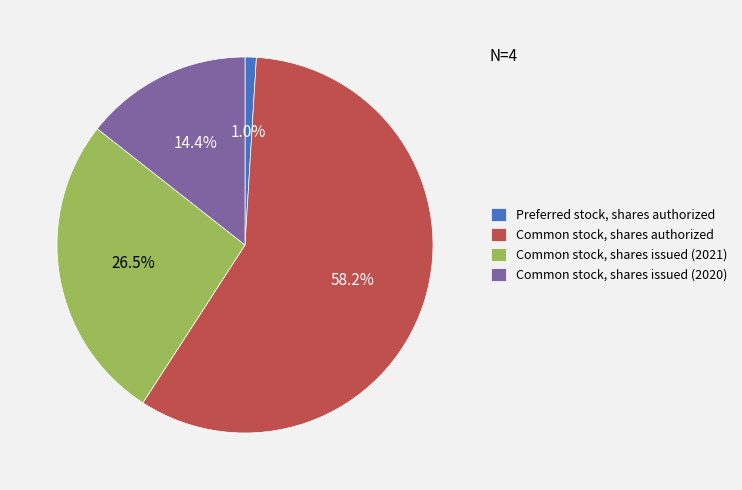

Rank the categories by value from highest to lowest.

Common stock, shares authorized, Common stock, shares issued (2021), Common stock, shares issued (2020), Preferred stock, shares authorized